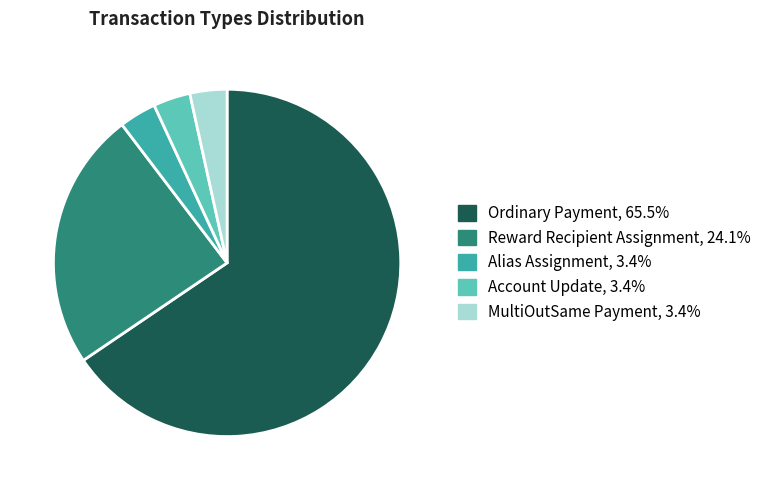

Combined, do Ordinary Payment and Reward Recipient Assignment account for over 50%?

Yes